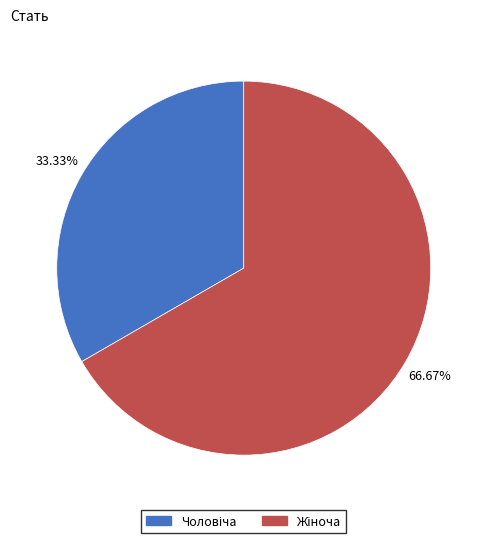

Is there a majority slice in this chart?

Yes